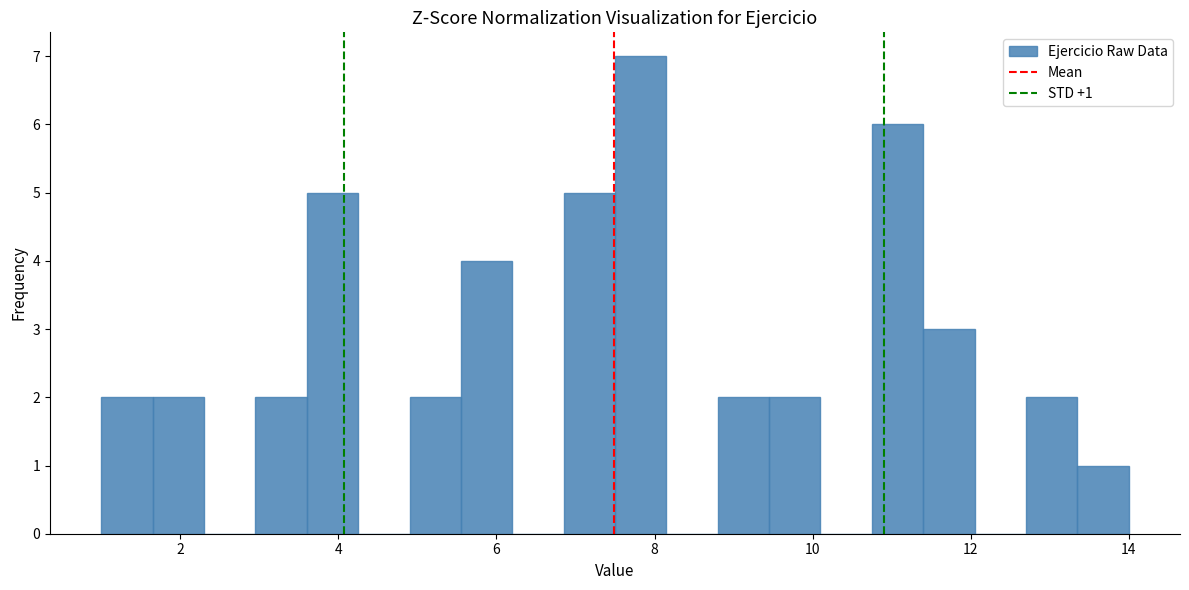

Read against the x-axis, roughly where is the centre of the tallest bar?

7.8